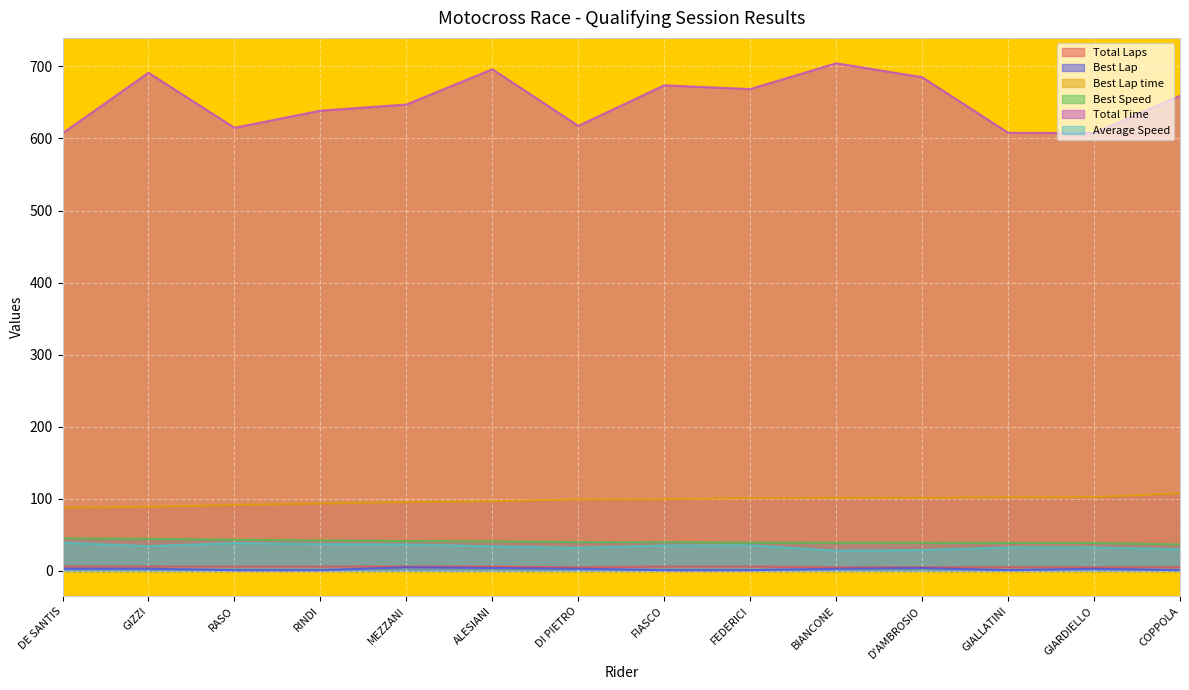

Between FEDERICI and RASO, which is larger?

FEDERICI